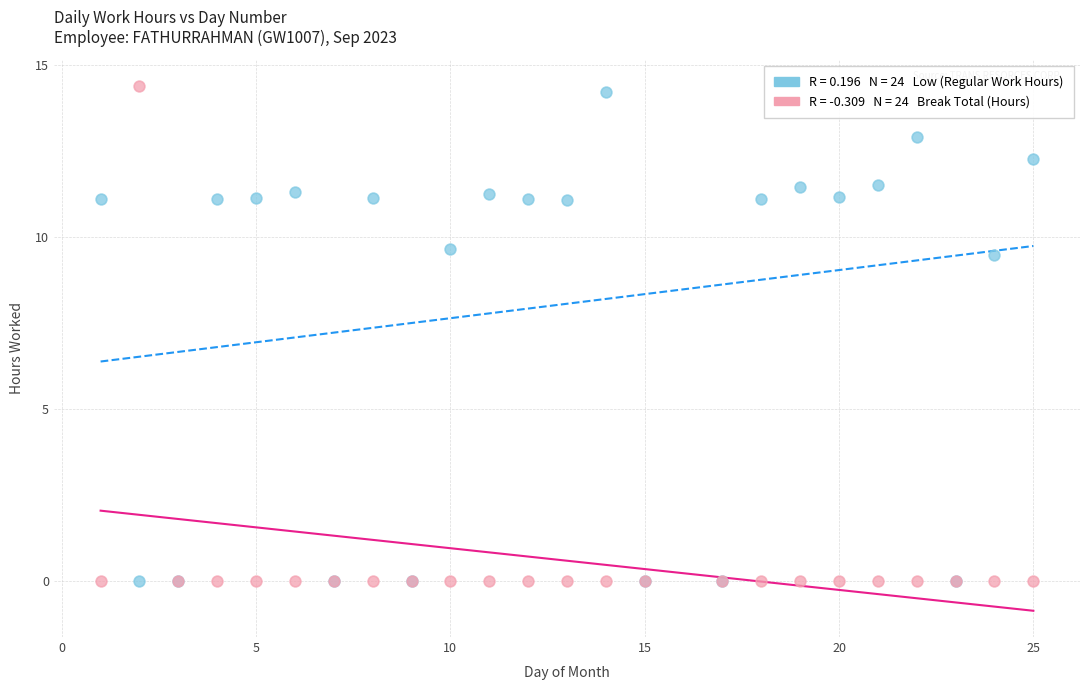

Across all series, what Y value is closest to 7?

9.5